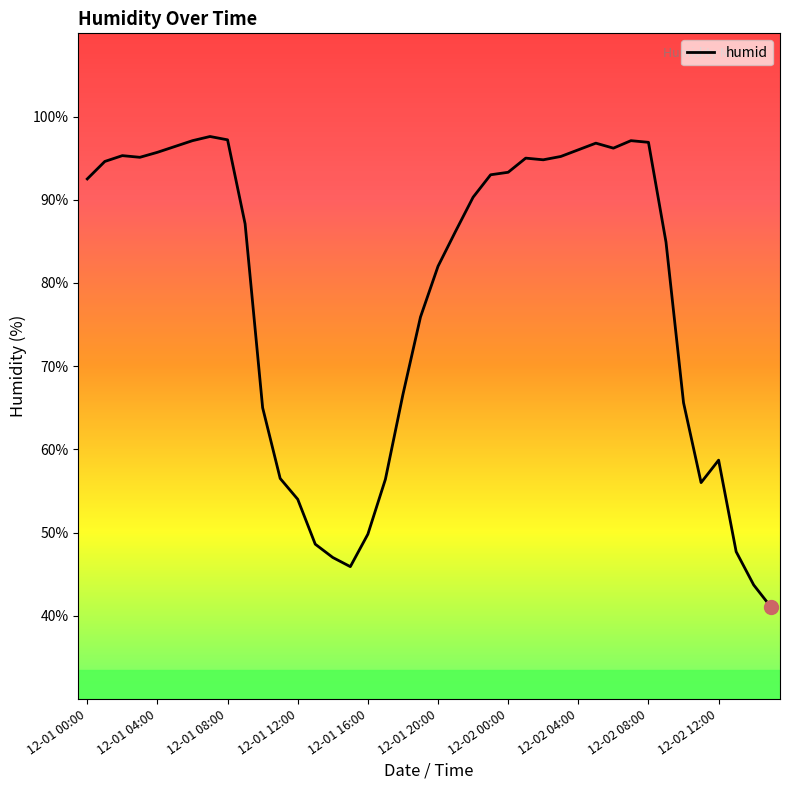

What is the minimum value shown in the chart?

41.0